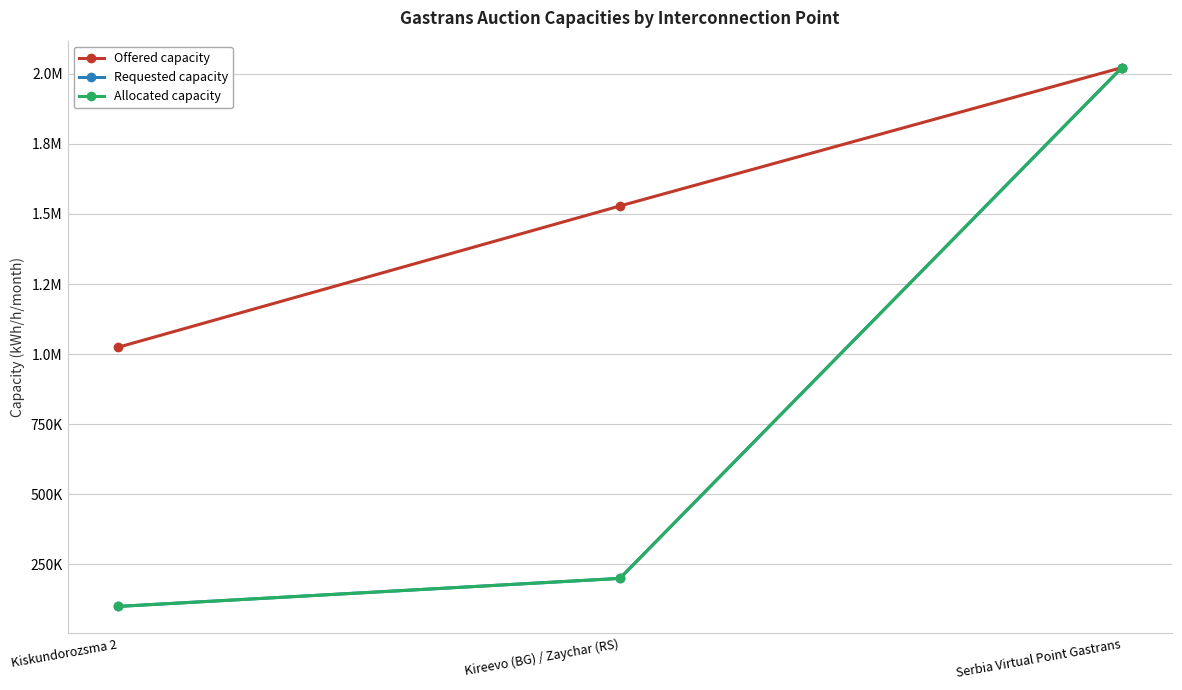

What is the difference between the Requested capacity values at Kiskundorozsma 2 and Kireevo (BG) / Zaychar (RS)?

100000